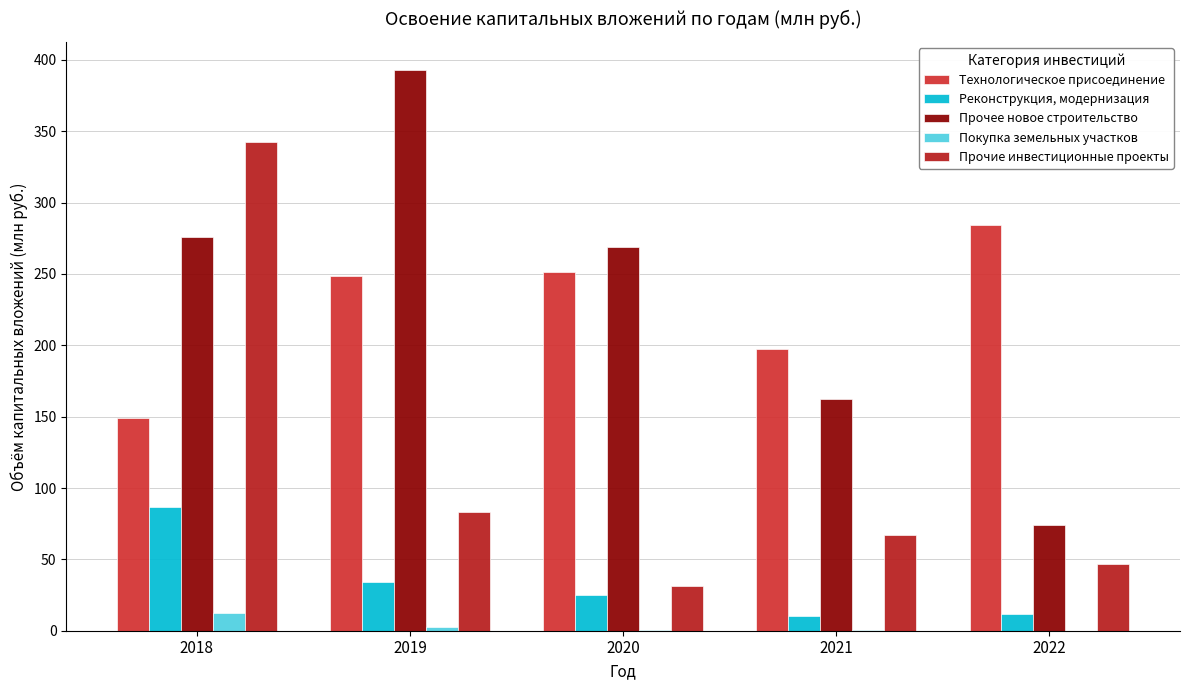

Between 2020 and 2022, which is larger?

2022